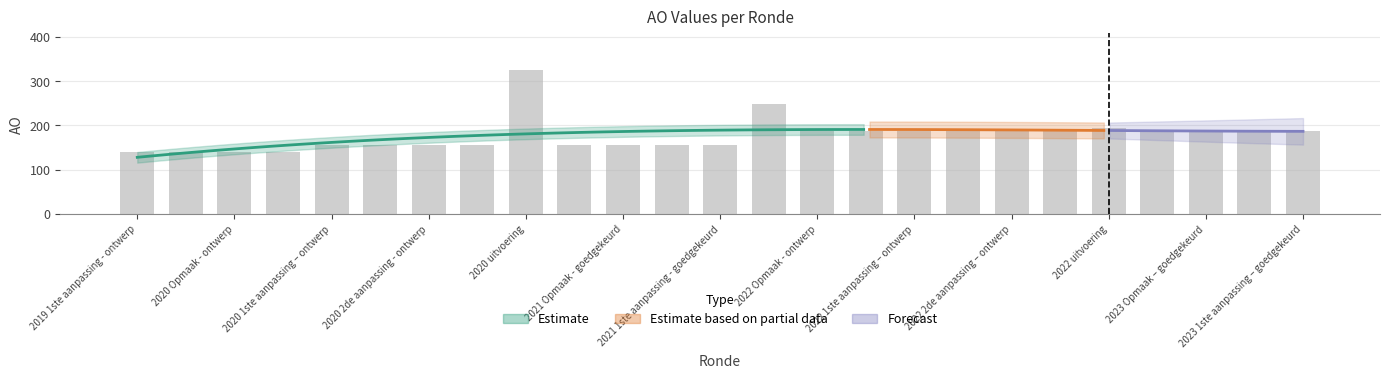

Which category has the highest value across all series?

8